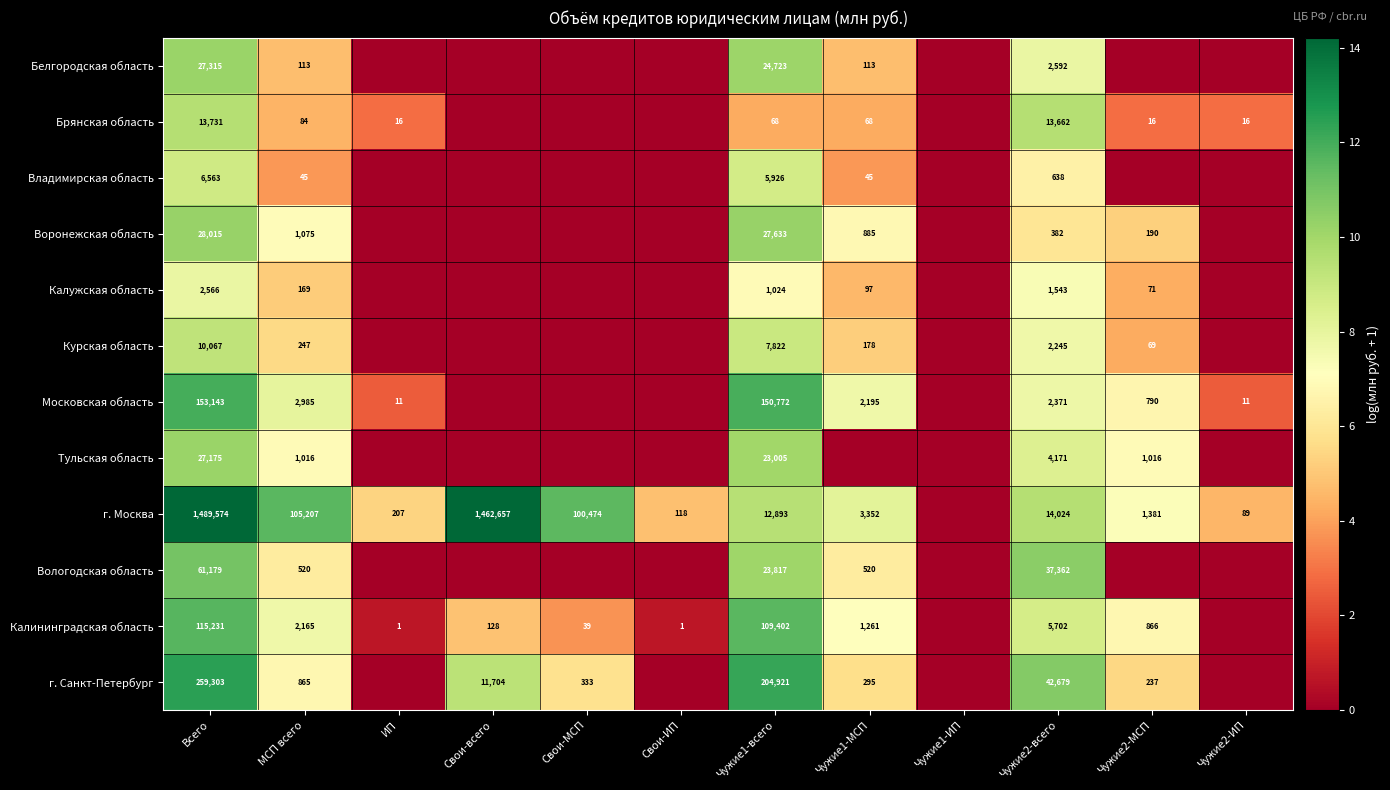

The Воронежская область series shows 46391 at Чужие1-всего. True or false?

False